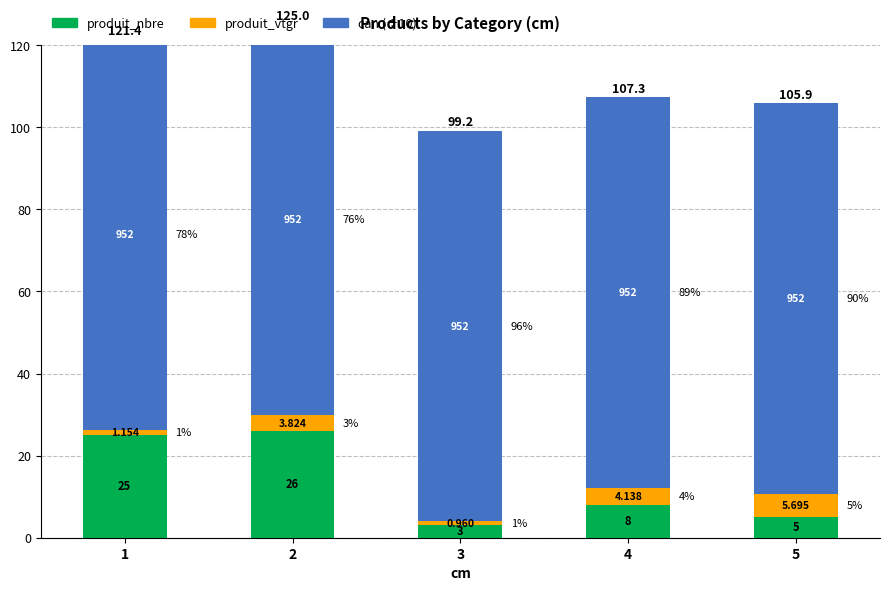

Reading left to right, list all the values displayed in this chart.

produit_nbre: 25.0	26.0	3.0	8.0	5.0
produit_vtgr: 1.2	3.8	1.0	4.1	5.7
can (÷10): 95.2	95.2	95.2	95.2	95.2